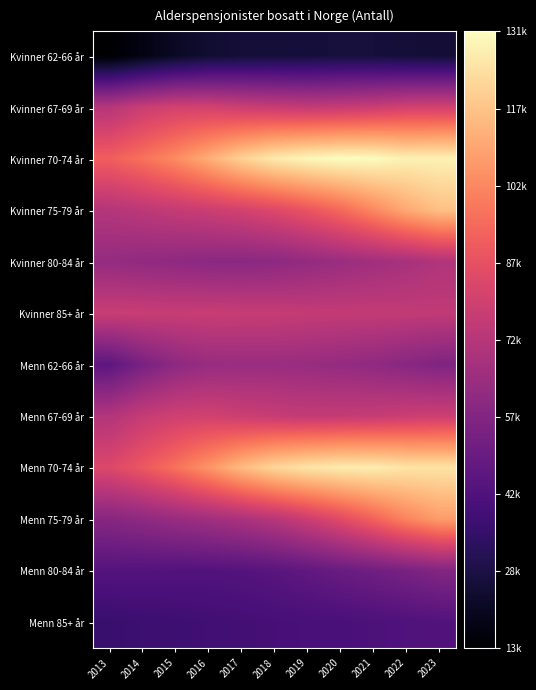

Which series has the largest total across all categories?

Kvinner 70-74 år